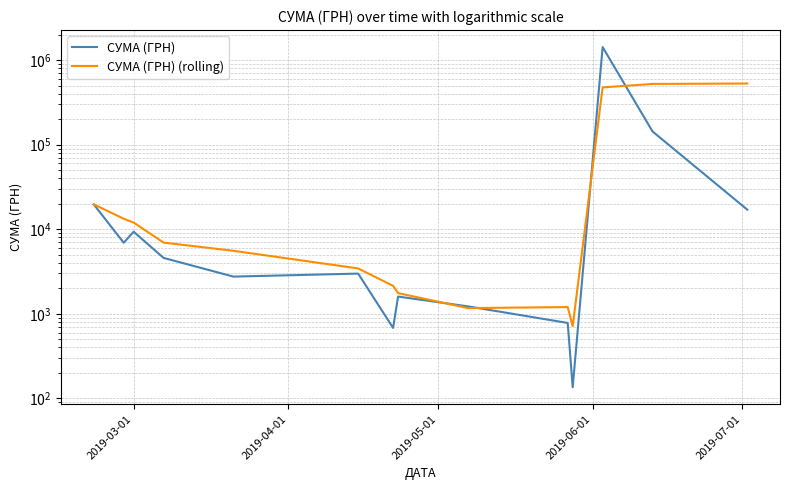

Between 2019-04-01 and 2019-07-01, which series saw the biggest shift?

СУМА (ГРН) (rolling)